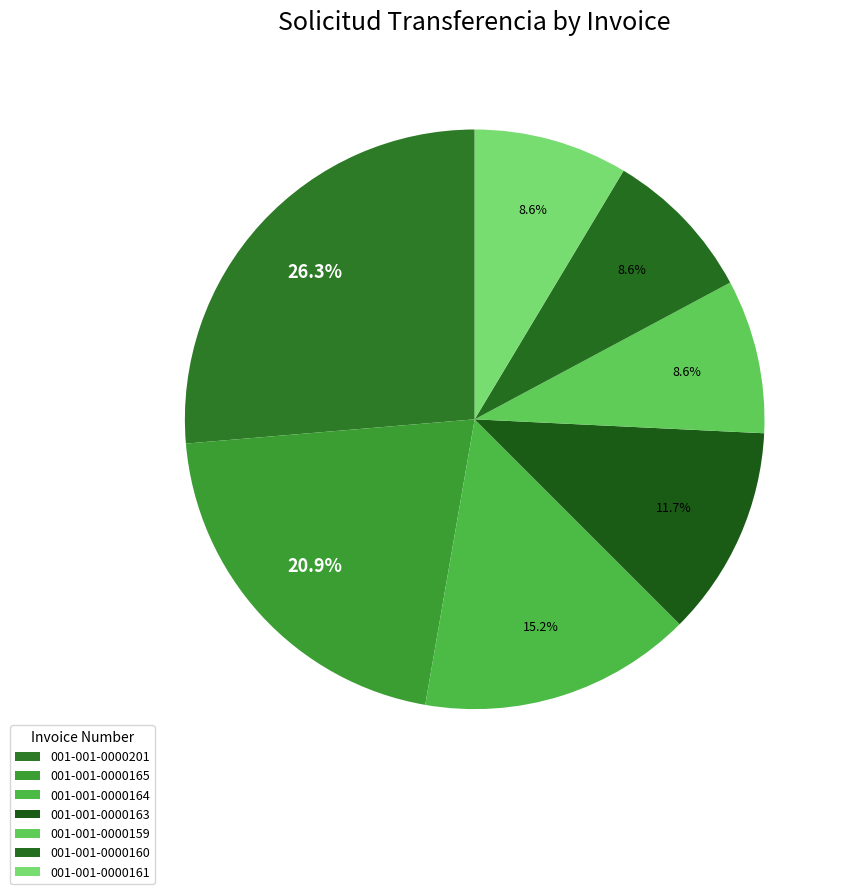

How many segments does this pie chart have?

7